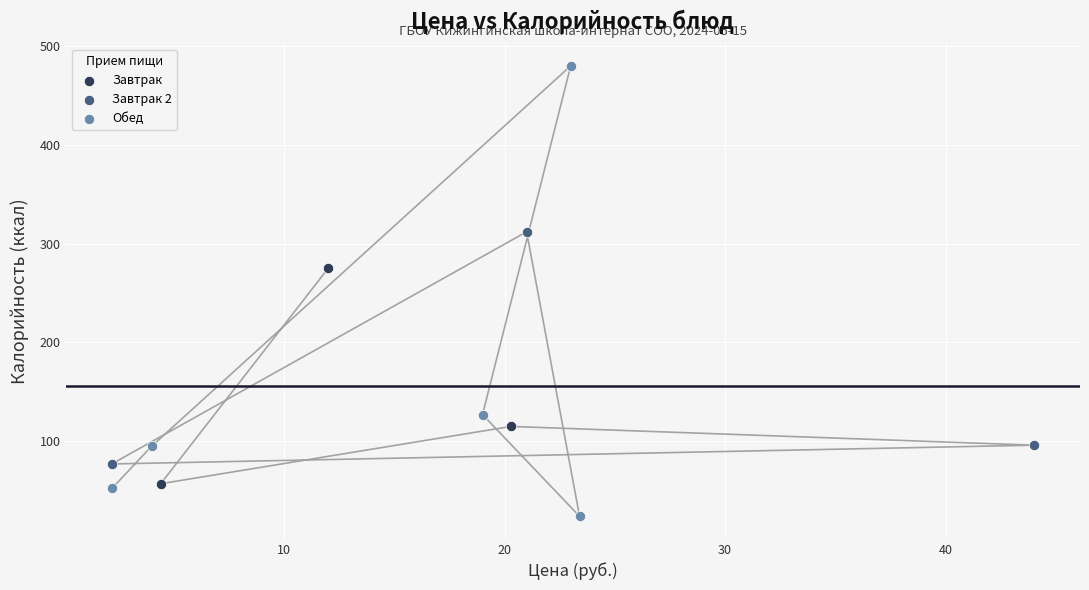

Which series contains the highest Y value?

Обед